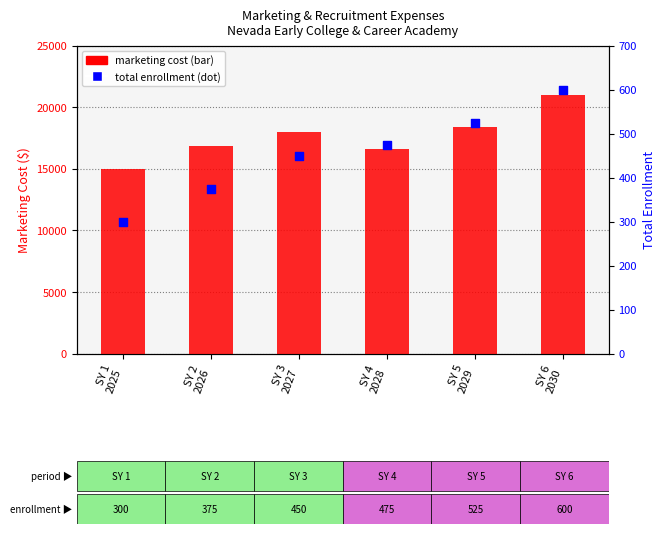

What are all the series names shown in the legend?

marketing cost, total enrollment